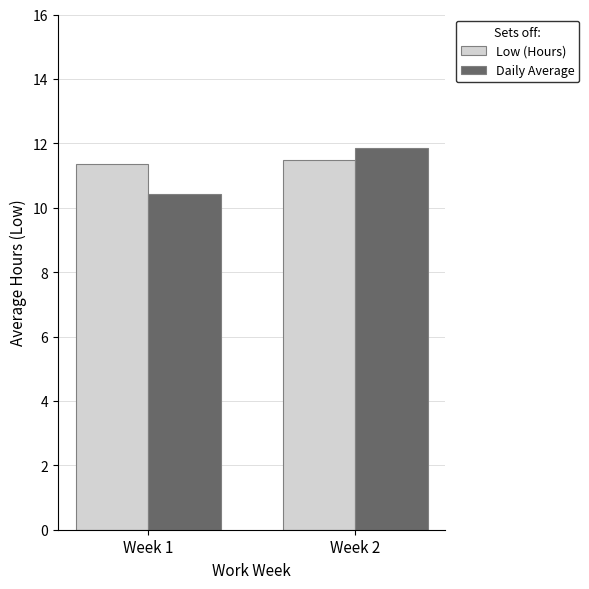

What is the value of the Low (Hours) bar at the 2nd from the left?

11.5